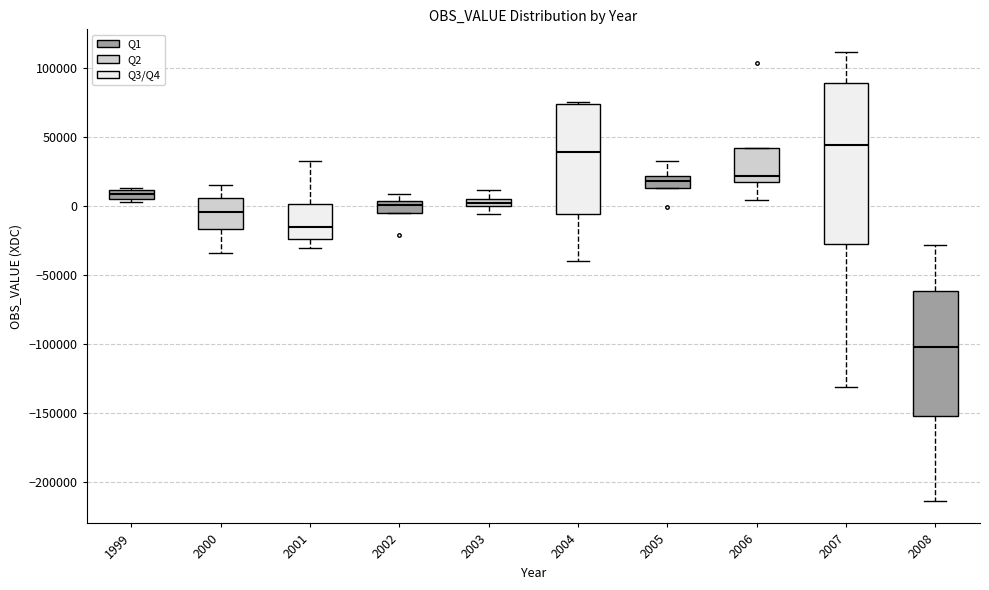

Where is the lower edge of the box at x = 1999 on the y-axis? The values are not printed on the chart, so give them approximately, as read against the axis.

5000